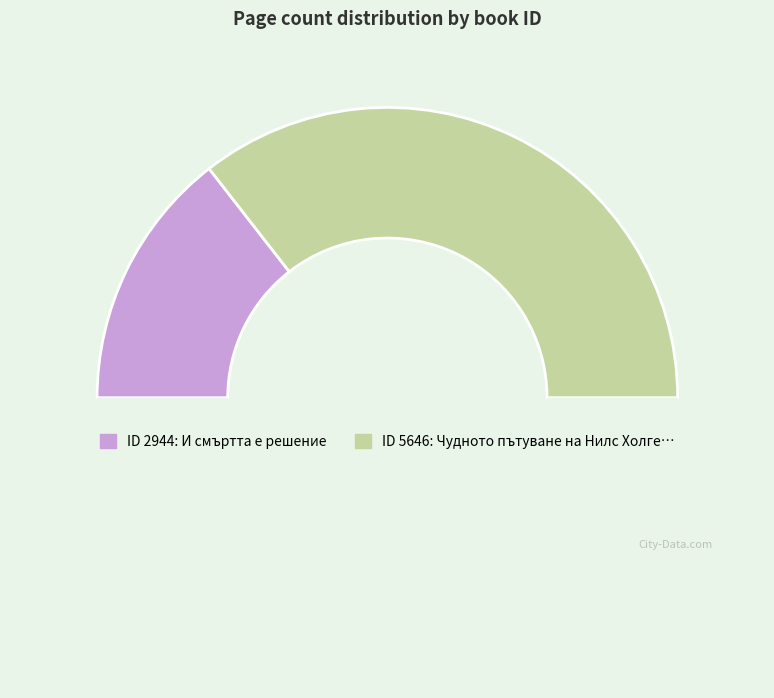

To the nearest percent, what is the average slice percentage?

50%